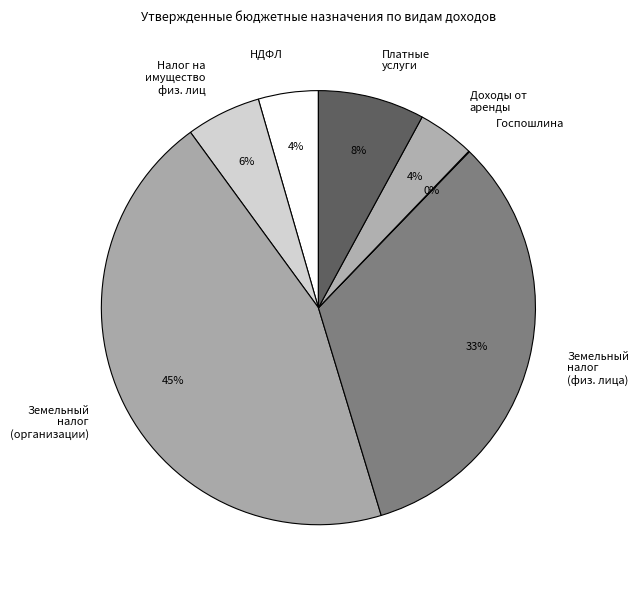

To the nearest percent, what portion does Платные услуги represent?

8%